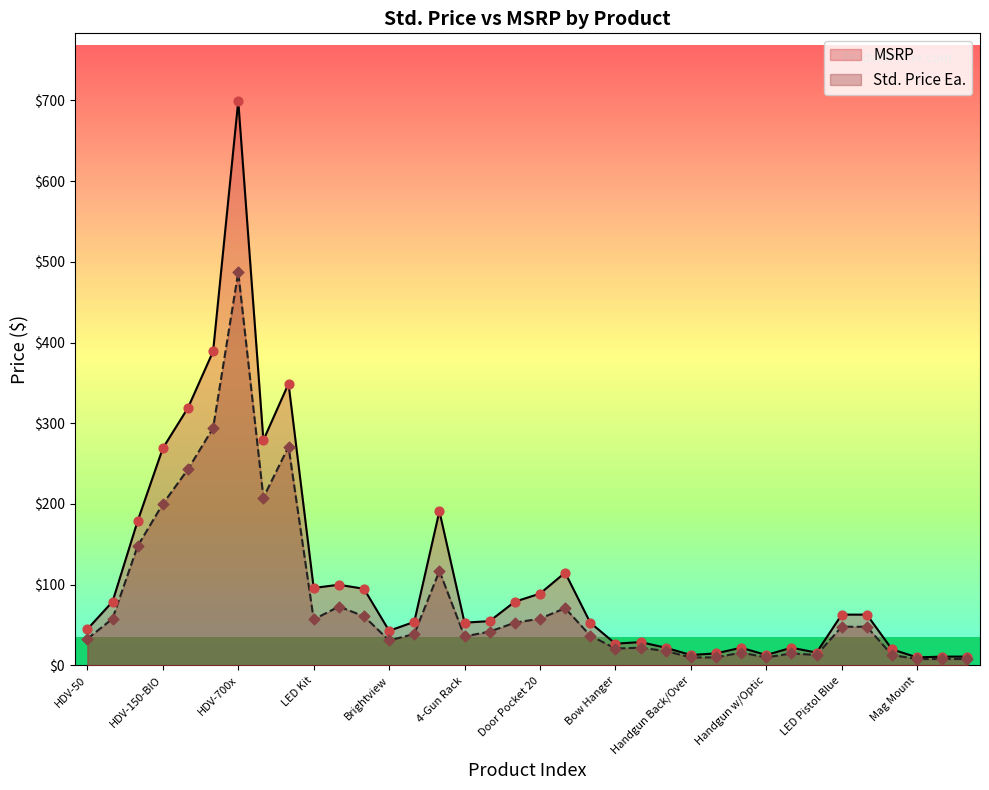

Is the value of Std. Price Ea. at LED Multi greater than the value of MSRP at Door Pocket 12?

Yes